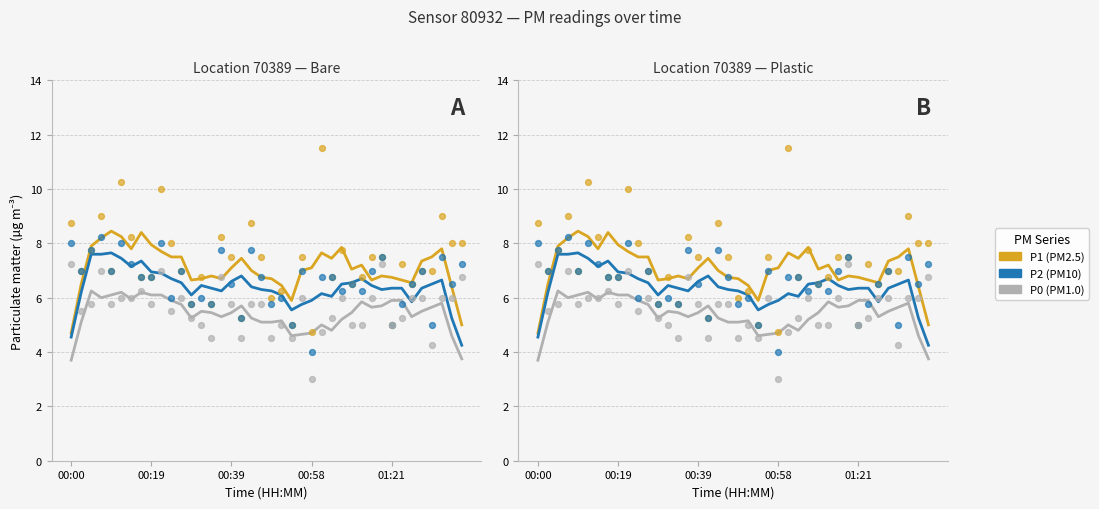

What are all the series names shown in the legend?

P1, P2, P0